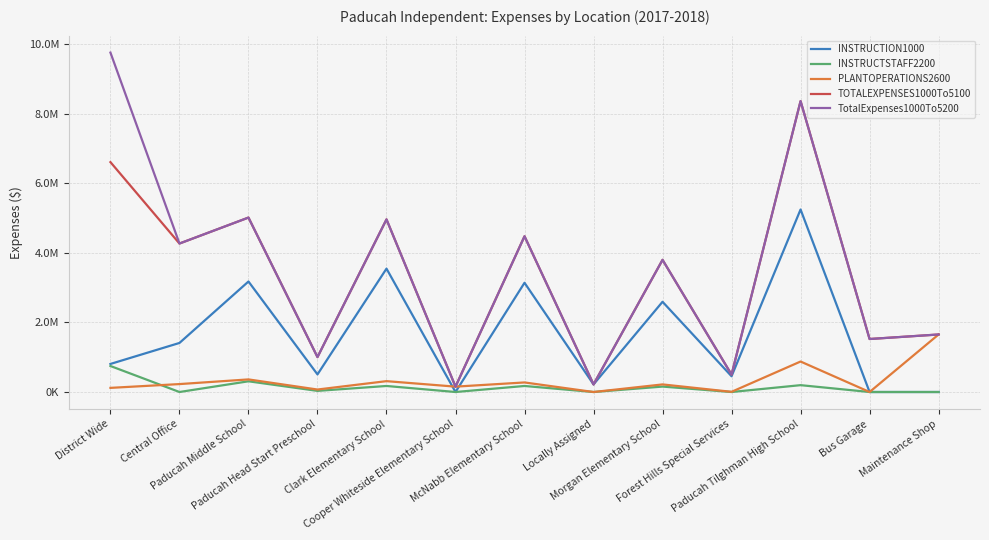

Reading right to left, what are all the values shown in this chart?

INSTRUCTION1000: Maintenance Shop=0.0	Bus Garage=0.0	Paducah Tilghman High School=5245427.5	Forest Hills Special Services=452831.9	Morgan Elementary School=2593280.0	Locally Assigned=218836.3	McNabb Elementary School=3139231.0	Cooper Whiteside Elementary School=0.0	Clark Elementary School=3545540.2	Paducah Head Start Preschool=505930.7	Paducah Middle School=3175833.3	Central Office=1409888.2	District Wide=806623.4
INSTRUCTSTAFF2200: Maintenance Shop=0.0	Bus Garage=0.0	Paducah Tilghman High School=196848.5	Forest Hills Special Services=-203.6	Morgan Elementary School=155831.6	Locally Assigned=0.0	McNabb Elementary School=173415.7	Cooper Whiteside Elementary School=0.0	Clark Elementary School=173360.8	Paducah Head Start Preschool=32340.4	Paducah Middle School=307911.3	Central Office=0.0	District Wide=747379.9
PLANTOPERATIONS2600: Maintenance Shop=1653364.3	Bus Garage=0.0	Paducah Tilghman High School=876104.4	Forest Hills Special Services=5450.7	Morgan Elementary School=218009.3	Locally Assigned=0.0	McNabb Elementary School=274759.6	Cooper Whiteside Elementary School=154176.4	Clark Elementary School=312005.4	Paducah Head Start Preschool=71358.5	Paducah Middle School=361919.0	Central Office=227849.3	District Wide=118738.4
TOTALEXPENSES1000To5100: Maintenance Shop=1653364.3	Bus Garage=1523258.2	Paducah Tilghman High School=8361125.9	Forest Hills Special Services=499477.6	Morgan Elementary School=3798562.1	Locally Assigned=218836.3	McNabb Elementary School=4475763.0	Cooper Whiteside Elementary School=154176.4	Clark Elementary School=4960921.9	Paducah Head Start Preschool=1003279.2	Paducah Middle School=5013433.1	Central Office=4267320.0	District Wide=6606934.8
TotalExpenses1000To5200: Maintenance Shop=1653364.3	Bus Garage=1523258.2	Paducah Tilghman High School=8361125.9	Forest Hills Special Services=499477.6	Morgan Elementary School=3798562.1	Locally Assigned=218836.3	McNabb Elementary School=4475763.0	Cooper Whiteside Elementary School=154176.4	Clark Elementary School=4960921.9	Paducah Head Start Preschool=1003279.2	Paducah Middle School=5013433.1	Central Office=4267320.0	District Wide=9754488.9